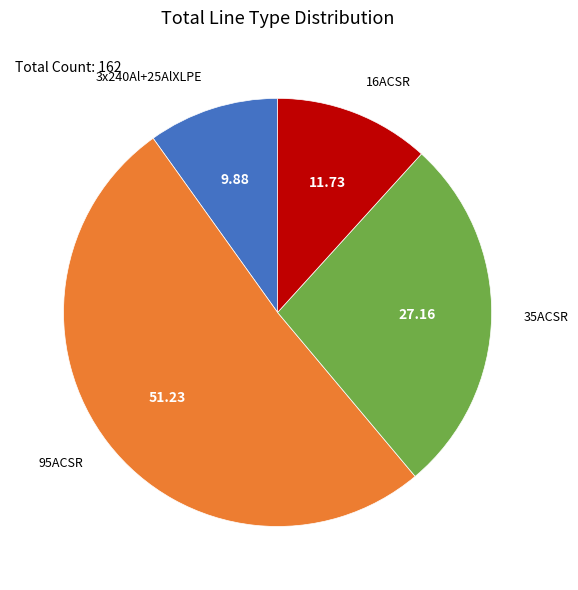

Rank the categories by value from highest to lowest.

95ACSR, 35ACSR, 16ACSR, 3x240Al+25AlXLPE